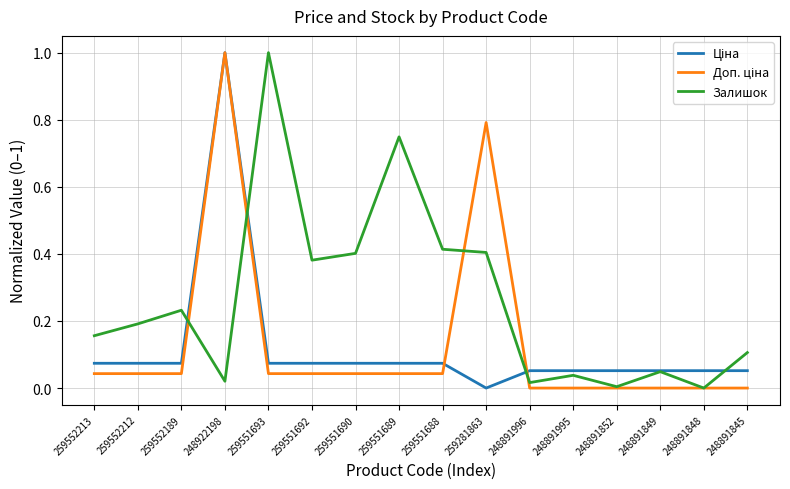

What is the highest value of the Залишок series?

1.0